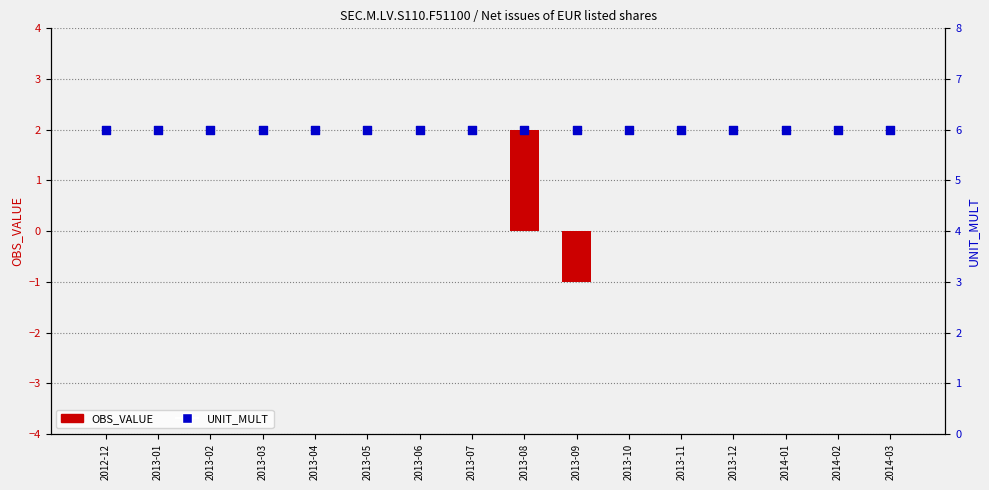

Which series contains the lowest Y value?

OBS_VALUE